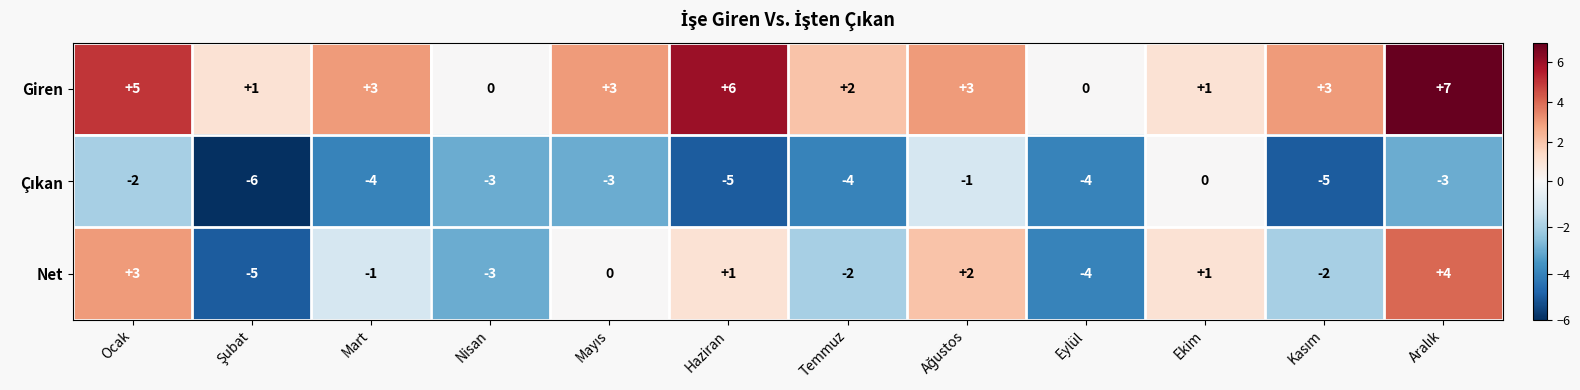

How many Giren values are between 1 and 5?

8